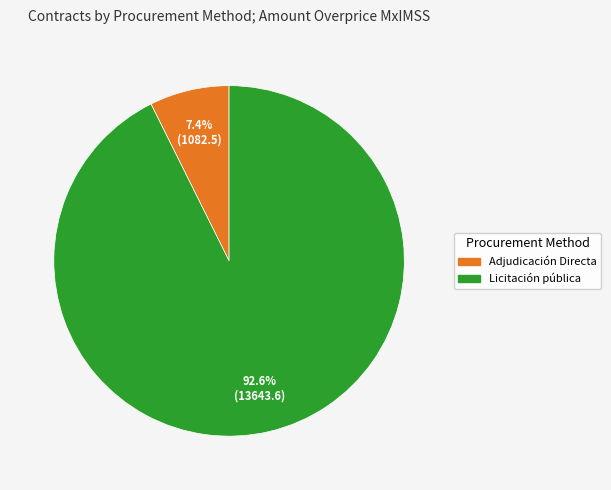

Between Adjudicación Directa and Licitación pública, which is larger?

Licitación pública